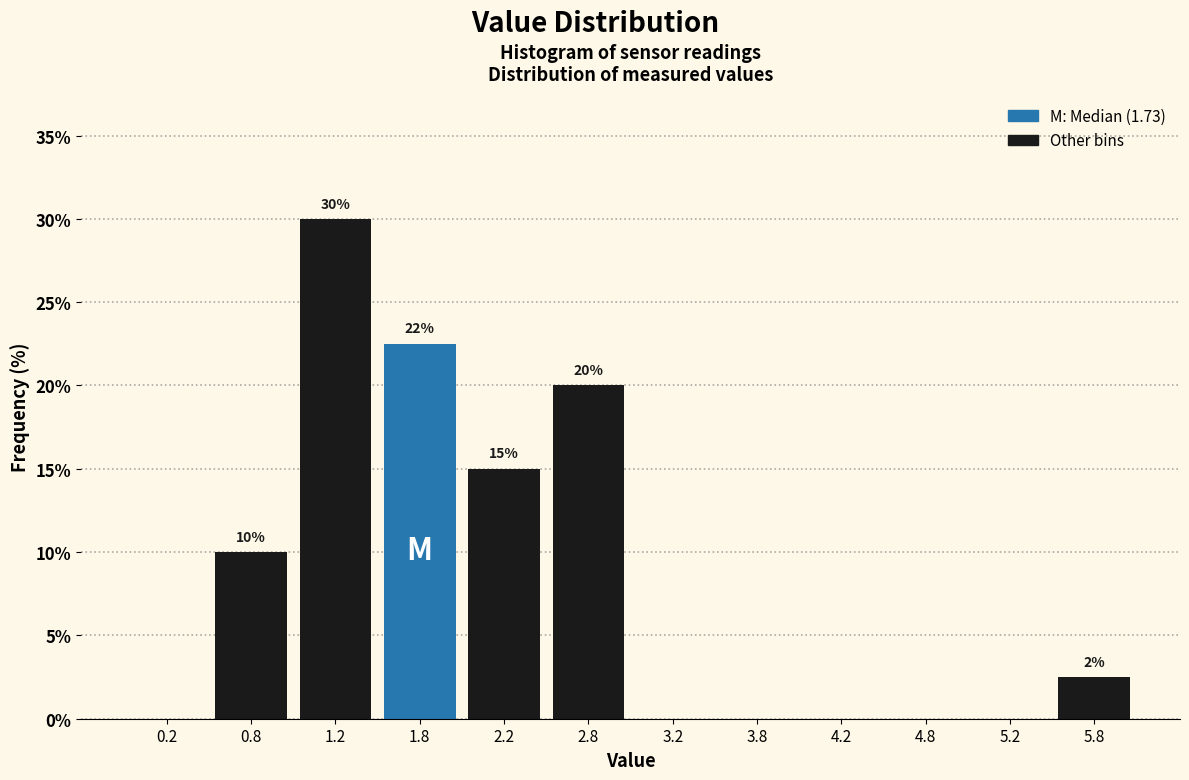

Over which range of the x-axis is the bar tallest?

1.0 to 1.5